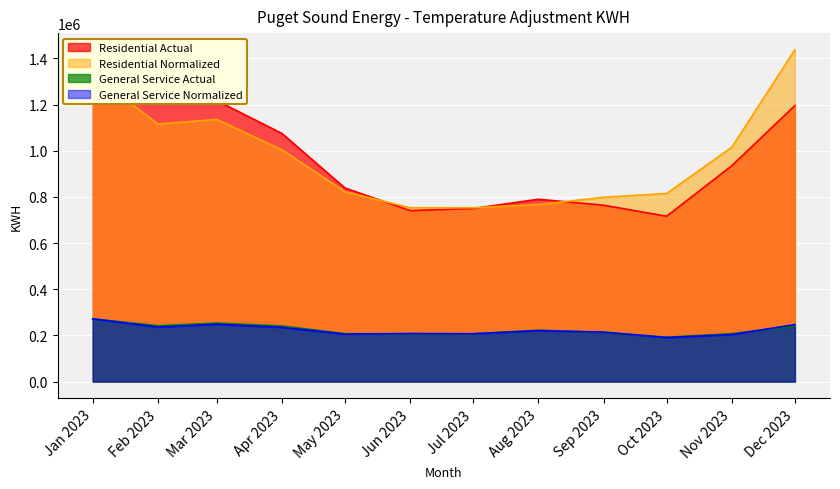

At which category does Residential Normalized reach its first local valley?

Feb 2023